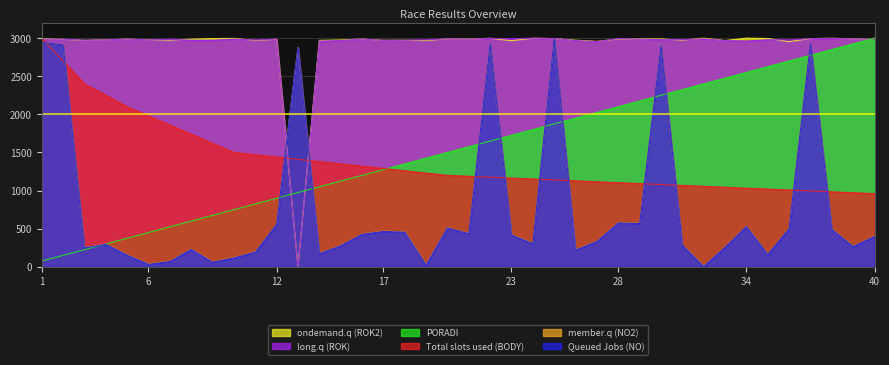

Reading right to left, what are all the values shown in this chart?

Total slots used (BODY): 40=960.0	39=972.0	38=984.0	37=996.0	36=1008.0	35=1020.0	34=1032.0	33=1044.0	32=1056.0	31=1068.0	30=1080.0	29=1092.0	28=1104.0	27=1116.0	26=1128.0	25=1140.0	24=1152.0	23=1164.0	22=1176.0	21=1188.0	20=1200.0	19=1230.0	18=1260.0	17=1290.0	16=1320.0	15=1350.0	14=1380.0	13=1410.0	12=1440.0	11=1470.0	10=1500.0	9=1620.0	8=1740.0	7=1860.0	6=1980.0	5=2100.0	4=2250.0	3=2400.0	2=2700.0	1=3000.0
Queued Jobs (NO): 40=402.5	39=271.5	38=496.1	37=2929.8	36=505.5	35=168.5	34=533.5	33=262.1	32=9.4	31=290.2	30=2901.7	29=571.0	28=580.3	27=337.0	26=224.6	25=3000.0	24=308.9	23=421.2	22=2920.4	21=439.9	20=514.8	19=28.1	18=458.7	17=468.0	16=430.6	15=280.8	14=177.8	13=2878.3	12=561.6	11=196.6	10=121.7	9=65.5	8=234.0	7=74.9	6=37.4	5=159.1	4=299.5	3=252.7	2=2911.1	1=2948.5
member.q (NO2): 40=398.4	39=267.2	38=492.2	37=2929.7	36=501.6	35=164.1	34=529.7	33=257.8	32=4.7	31=285.9	30=2901.6	29=567.2	28=576.6	27=332.8	26=220.3	25=3000.0	24=304.7	23=417.2	22=2920.3	21=435.9	20=510.9	19=23.4	18=454.7	17=464.1	16=426.6	15=276.6	14=173.4	13=2878.1	12=557.8	11=192.2	10=117.2	9=60.9	8=229.7	7=70.3	6=32.8	5=154.7	4=295.3	3=248.4	2=2910.9	1=2948.4
long.q (ROK): 40=2985.0	39=2991.0	38=2995.5	37=2994.0	36=2978.9	35=2978.9	34=2960.9	33=2968.4	32=2991.0	31=2980.5	30=2980.5	29=2988.0	28=2994.0	27=2954.9	26=2968.4	25=2995.5	24=3000.0	23=2992.5	22=2997.0	21=2988.0	20=2991.0	19=2978.9	18=2972.9	17=2971.4	16=2988.0	15=2968.4	14=2960.9	13=0.0	12=2988.0	11=2975.9	10=2988.0	9=2972.9	8=2972.9	7=2985.0	6=2977.4	5=2988.0	4=2977.4	3=2972.9	2=2986.5	1=2986.5
ondemand.q (ROK2): 40=2983.5	39=2991.0	38=2998.5	37=2994.0	36=2954.9	35=2995.5	34=3000.0	33=2968.4	32=3000.0	31=2972.9	30=2989.5	29=2991.0	28=2988.0	27=2957.9	26=2972.9	25=2994.0	24=2998.5	23=2966.9	22=2998.5	21=2988.0	20=2991.0	19=2968.4	18=2972.9	17=2971.4	16=2988.0	15=2975.9	14=2971.4	13=0.0	12=2985.0	11=2969.9	10=2997.0	9=2994.0	8=2986.5	7=2974.4	6=2978.9	5=2986.5	4=2978.9	3=2971.4	2=2983.5	1=2992.5
PORADI: 40=3000.0	39=2925.0	38=2850.0	37=2775.0	36=2700.0	35=2625.0	34=2550.0	33=2475.0	32=2400.0	31=2325.0	30=2250.0	29=2175.0	28=2100.0	27=2025.0	26=1950.0	25=1875.0	24=1800.0	23=1725.0	22=1650.0	21=1575.0	20=1500.0	19=1425.0	18=1350.0	17=1275.0	16=1200.0	15=1125.0	14=1050.0	13=975.0	12=900.0	11=825.0	10=750.0	9=675.0	8=600.0	7=525.0	6=450.0	5=375.0	4=300.0	3=225.0	2=150.0	1=75.0